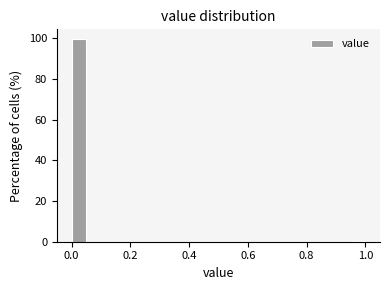

Read against the x-axis, roughly where is the centre of the tallest bar?

0.02